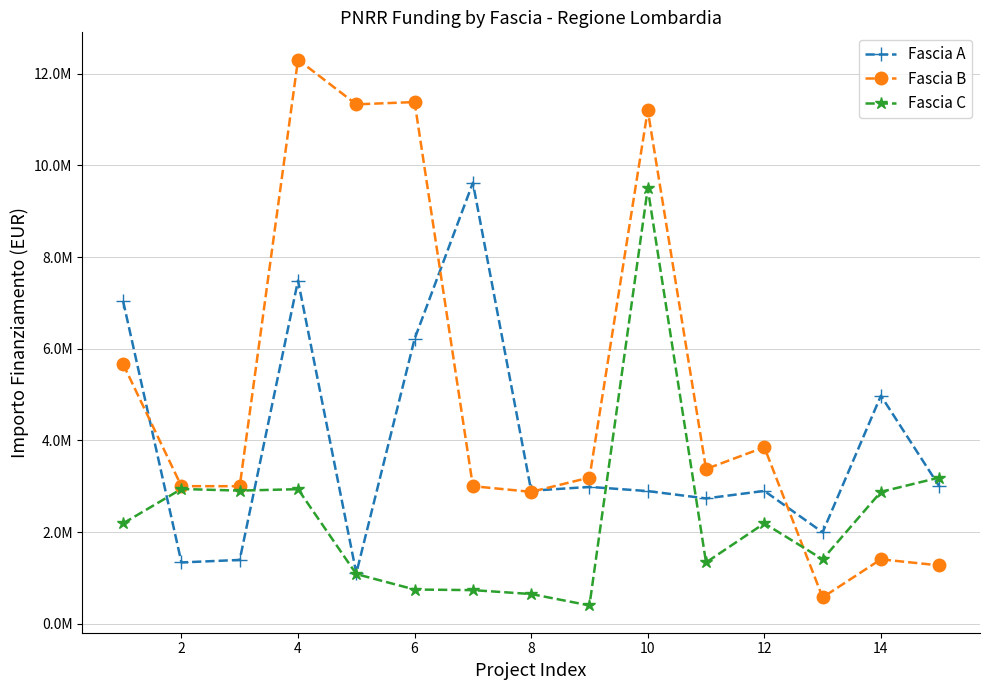

What is the label of the 2nd point from the left?

2